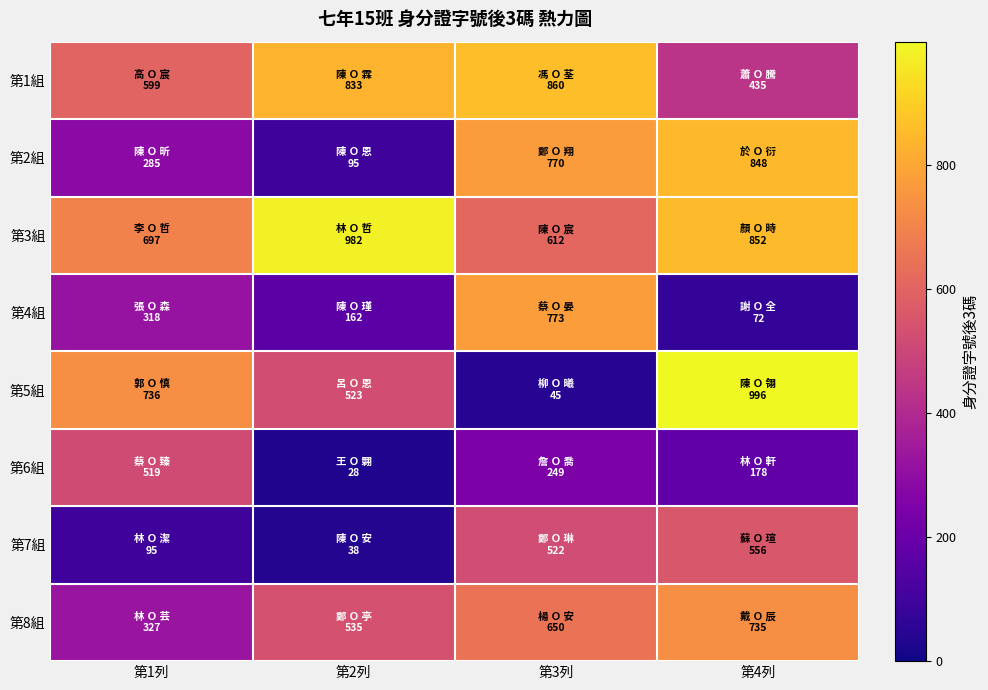

At which category is the sum across all series the highest?

第4列